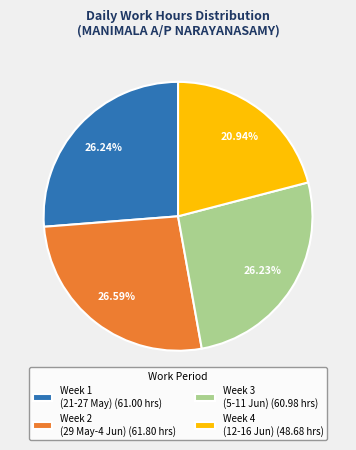

Approximately how many times larger is the value at Week 1 (21-27 May) (61.00 hrs) compared to Week 4 (12-16 Jun) (48.68 hrs)?

1.3